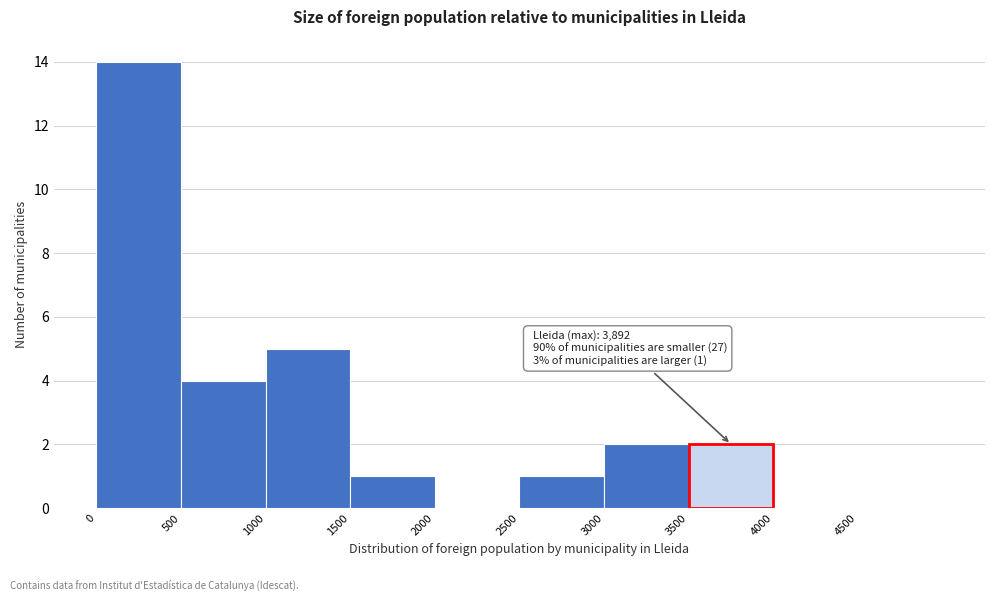

Over which range of the x-axis is the bar tallest?

0 to 500